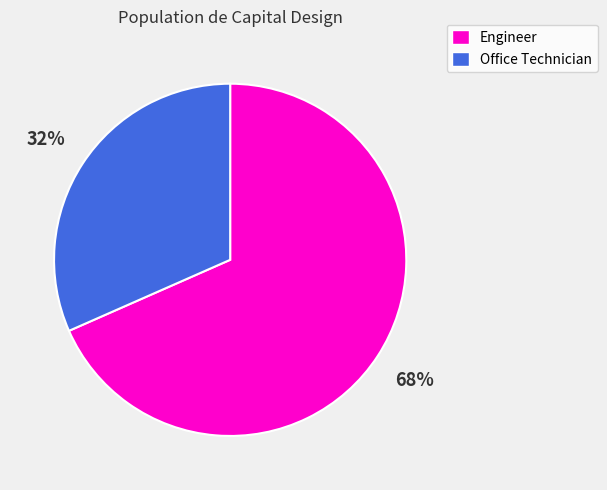

How many segments does this pie chart have?

2